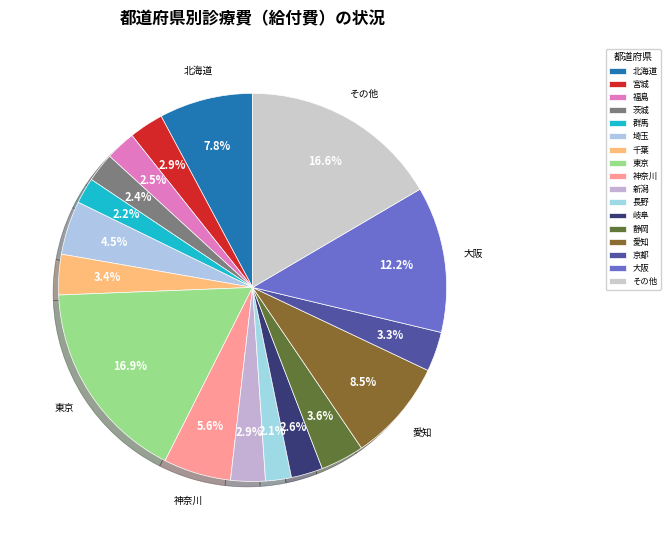

How many segments does this pie chart have?

17